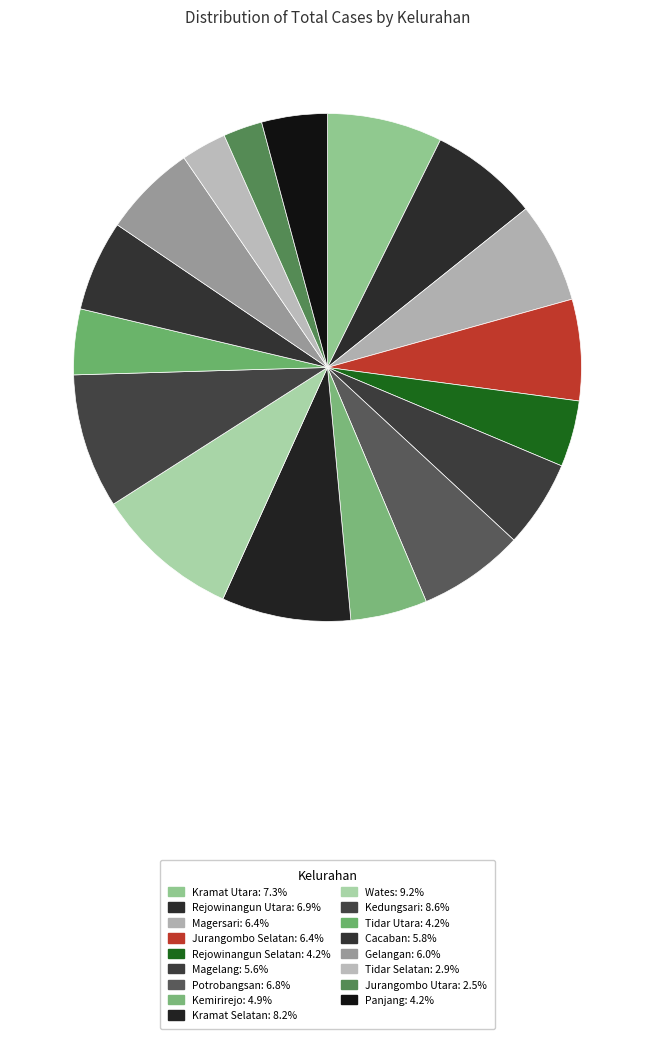

To the nearest percent, what is the average slice percentage?

6%